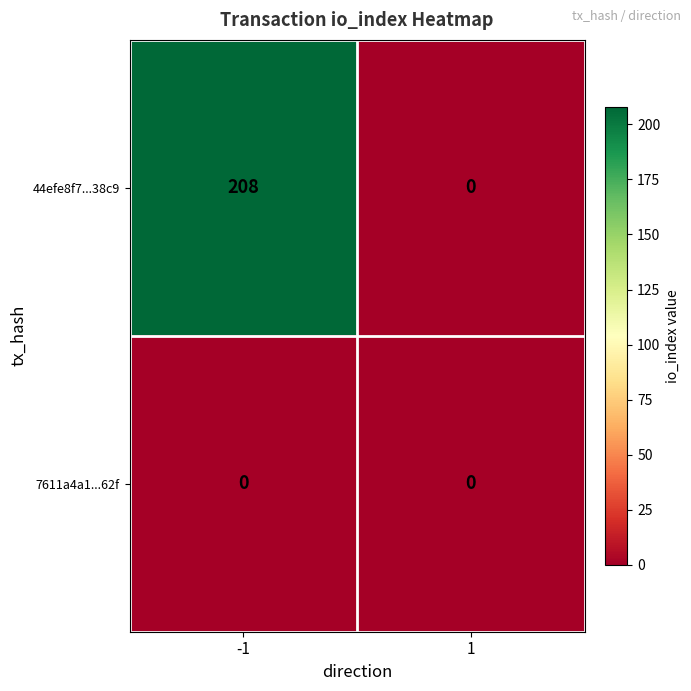

Reading right to left, extract all data points from this chart.

44efe8f7...38c9: 0	208
7611a4a1...62f: 0	0